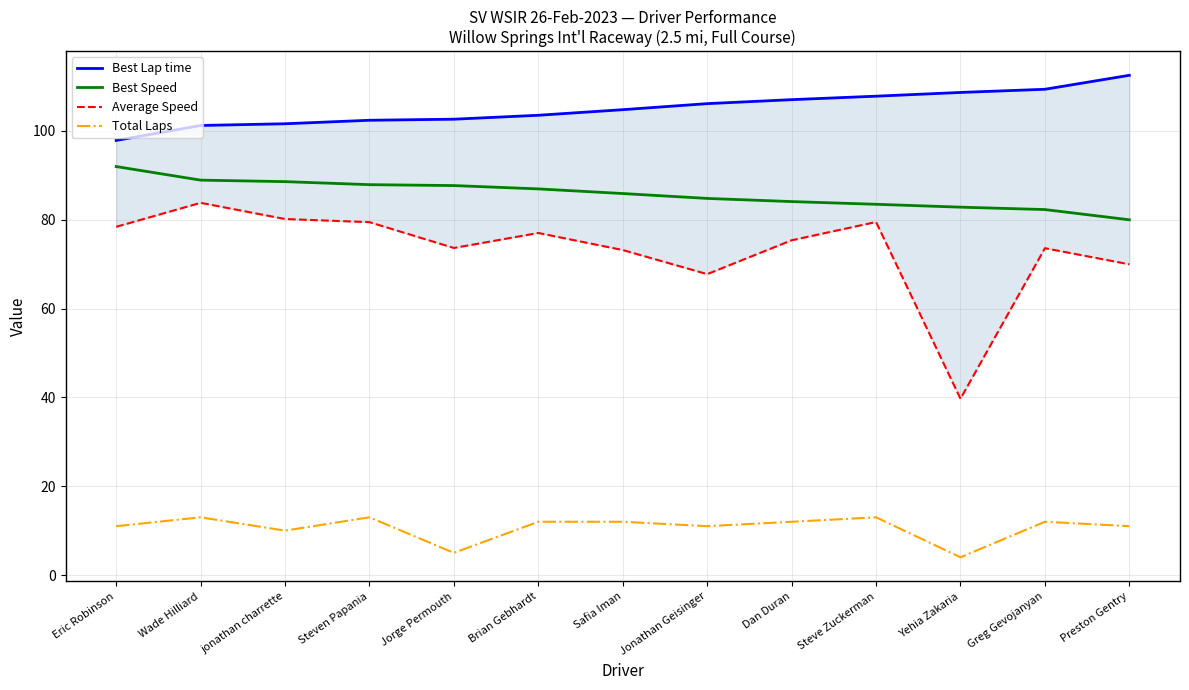

What is the difference between the maximum and second lowest values in the Best Lap time series?

11.3